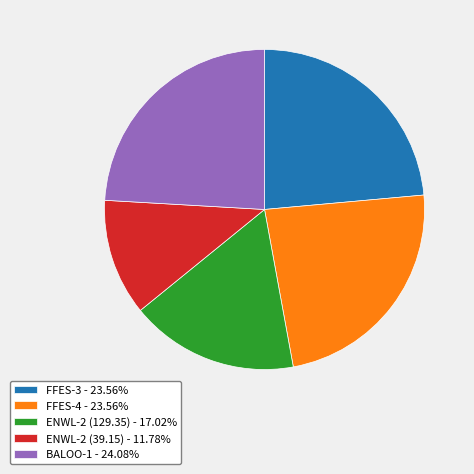

Is the sum of BALOO-1 - 24.08% and ENWL-2 (129.35) - 17.02% greater than half?

No